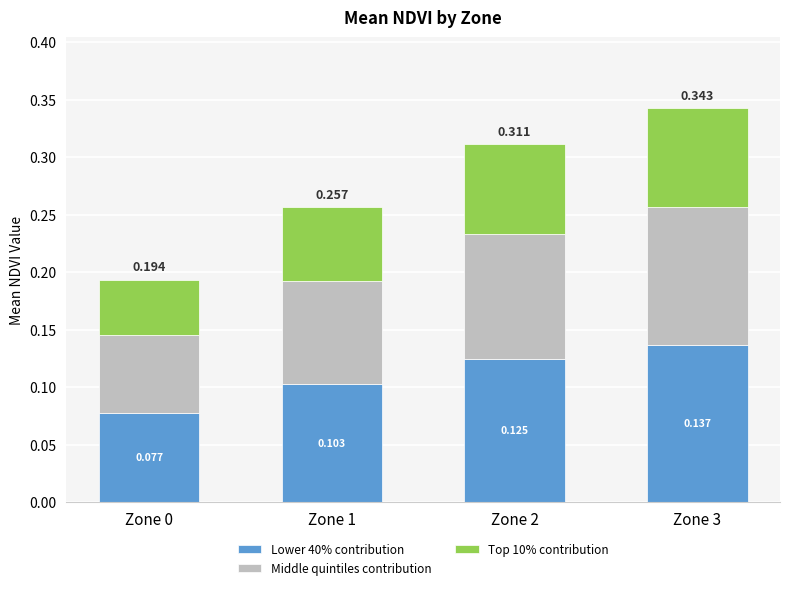

Count the number of data series in this chart.

3